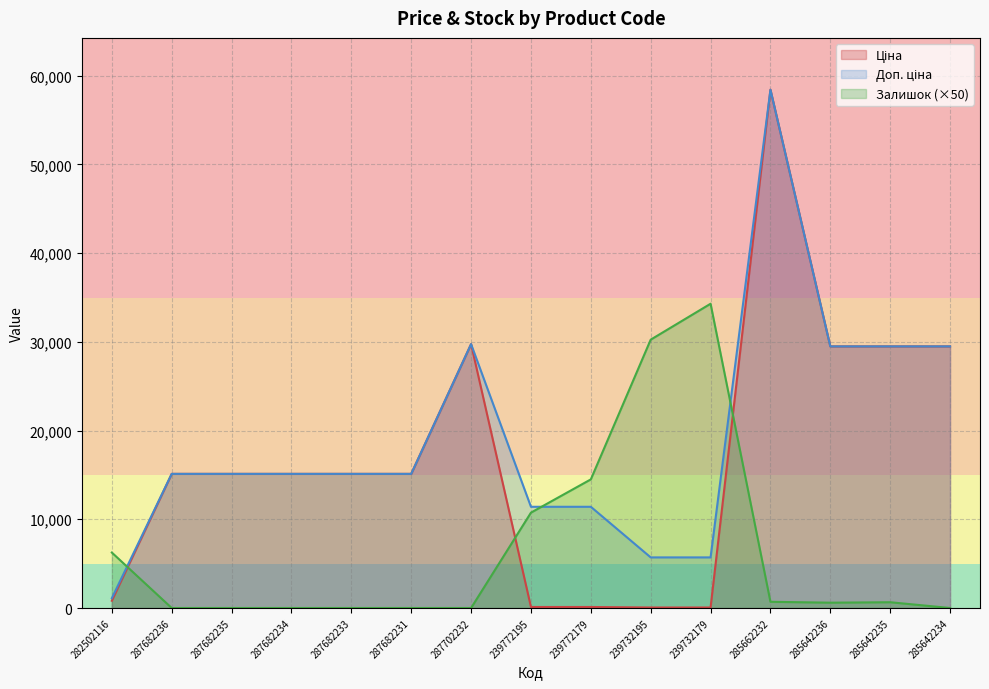

Between 287682231 and 239772179, which series saw the biggest shift?

Ціна